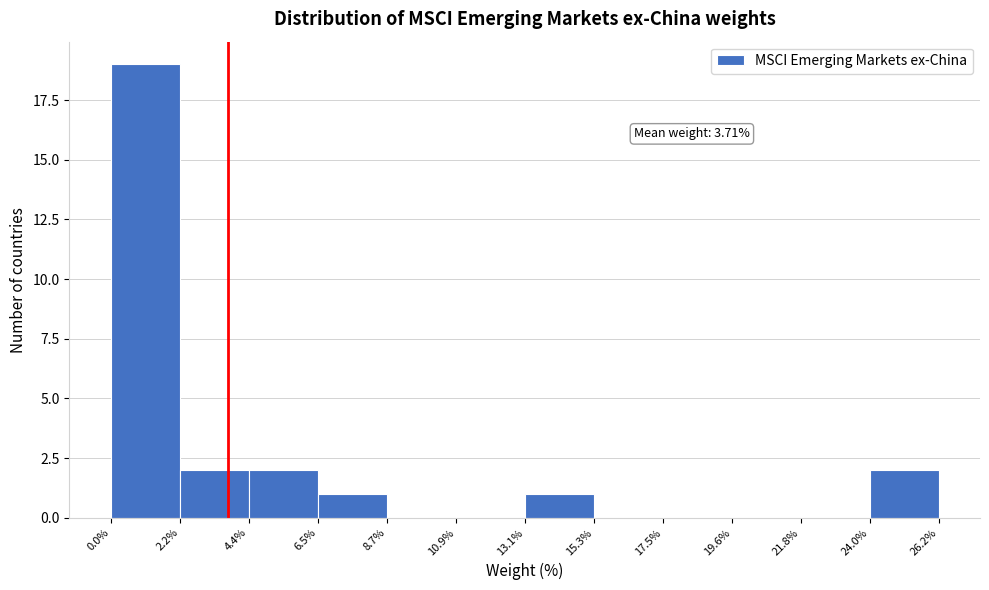

Over which range of the x-axis is the bar tallest?

0.0% to 2.2%